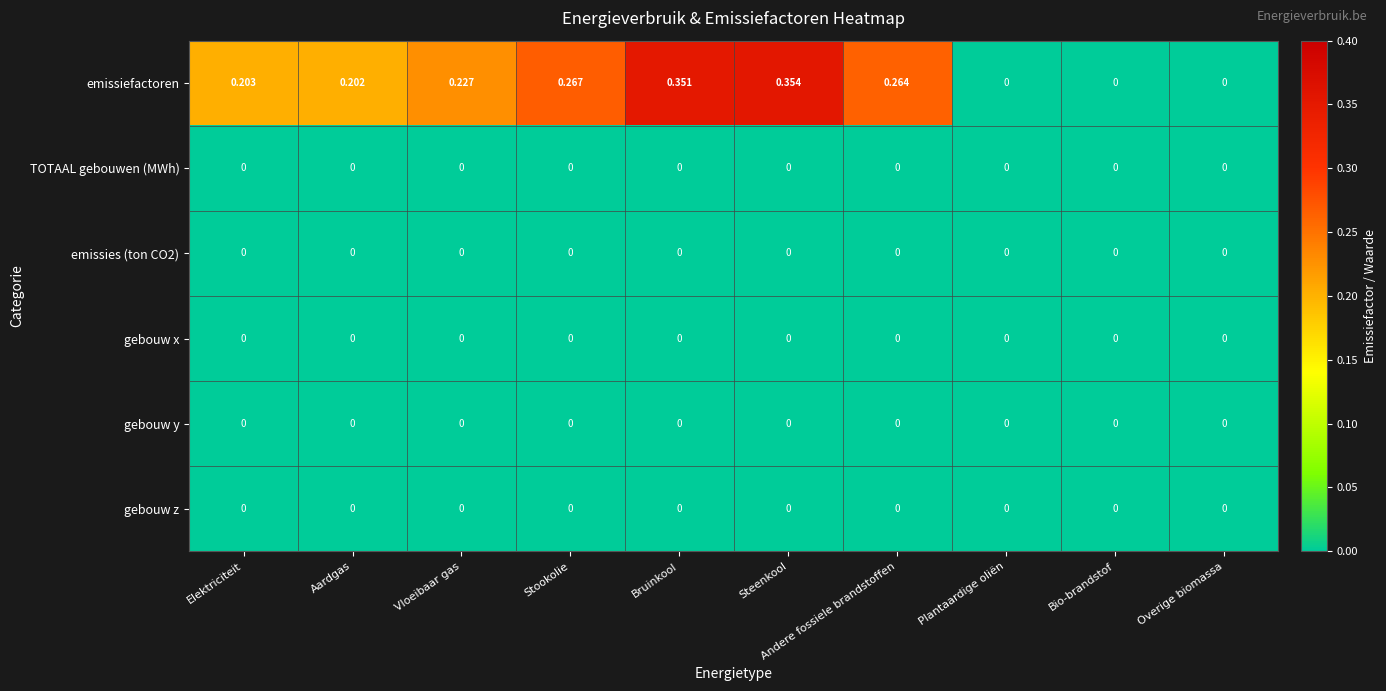

At which category does the chart reach its peak across all series?

Steenkool